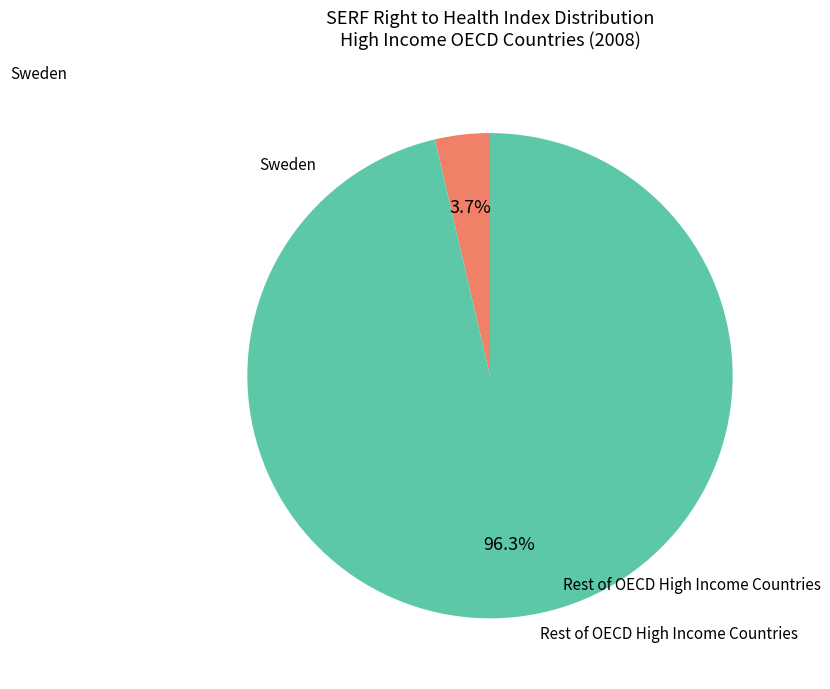

Is there any slice that represents more than half of the pie?

Yes